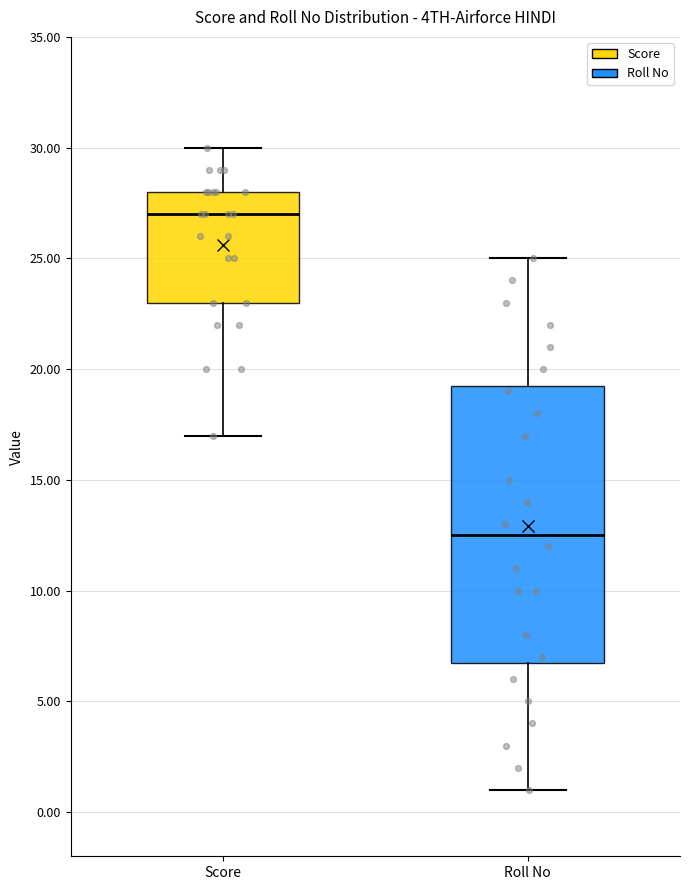

Which box is the tallest, from its lower edge to its upper edge?

Roll No